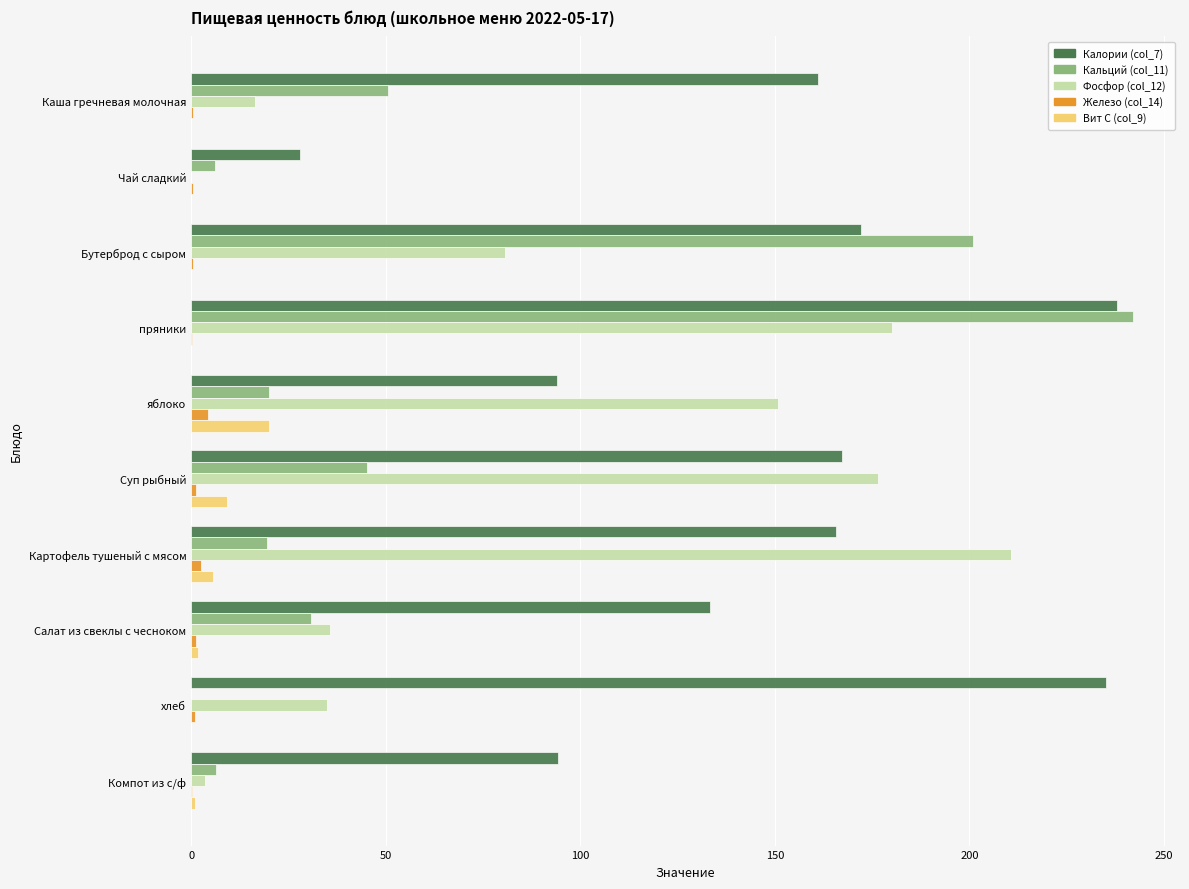

True or false: Фосфор (col_12) has a value of 80.6 at Бутерброд с сыром.

True